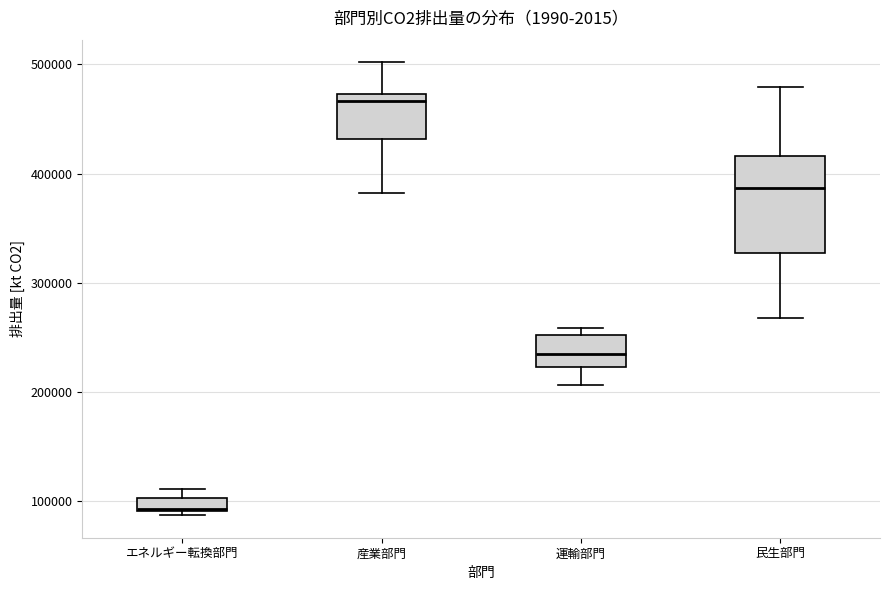

Where is the lower edge of the box for 運輸部門 on the y-axis? The values are not printed on the chart, so give them approximately, as read against the axis.

220000